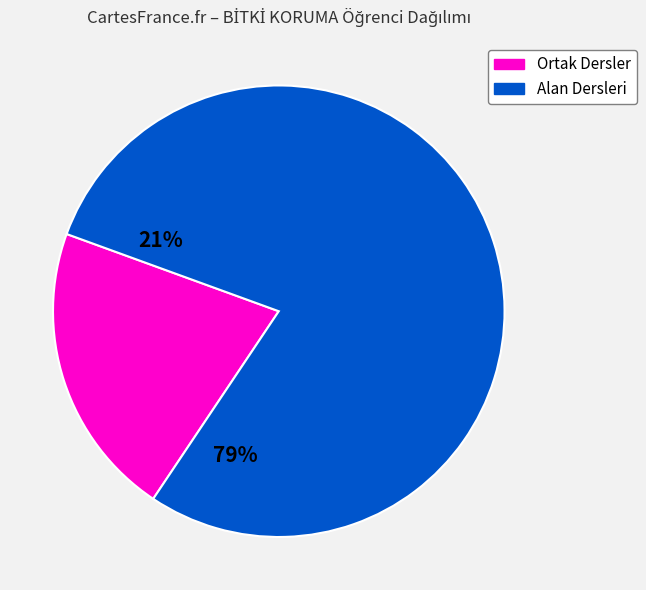

Which slice is the largest?

Alan Dersleri